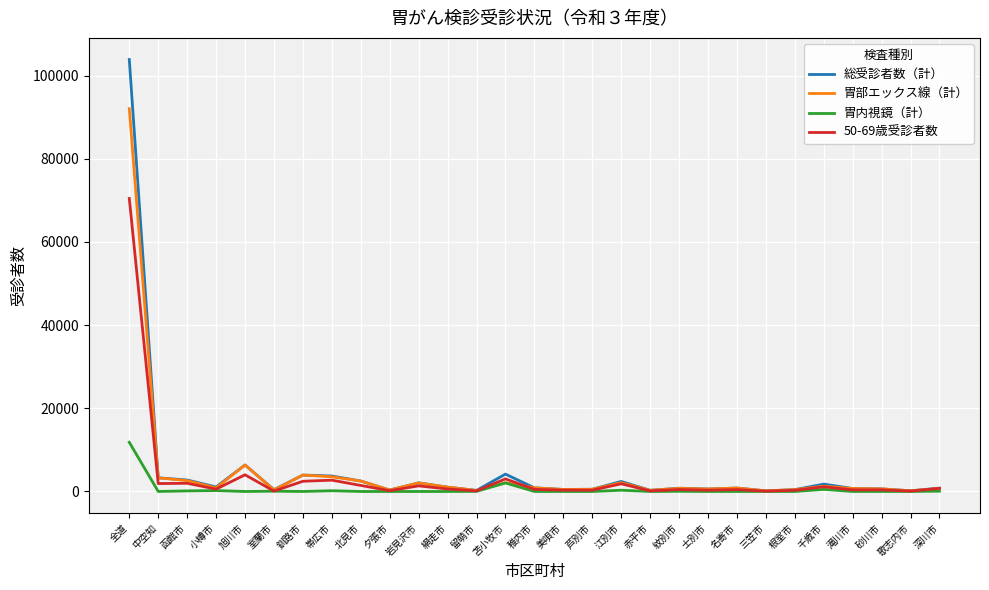

The 胃内視鏡（計） series shows -4605 at 名寄市. True or false?

False